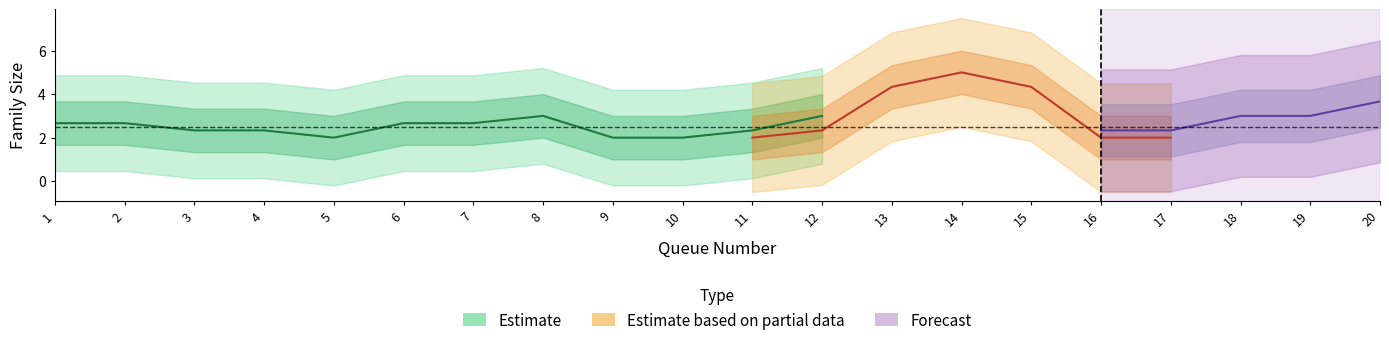

The chart shows a value of 1 at 10. True or false?

False